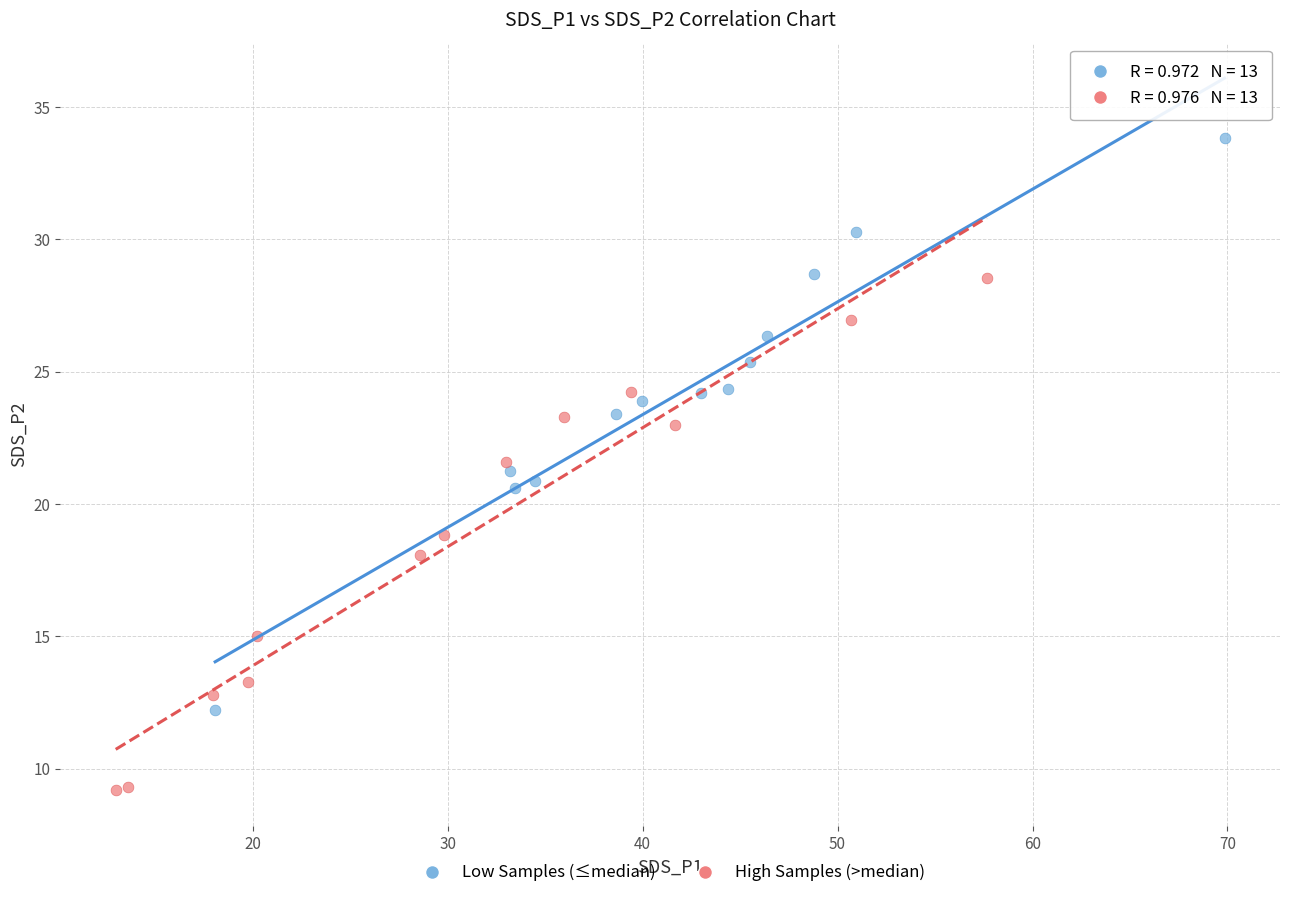

Which series reaches the minimum Y coordinate?

High Samples (>median)